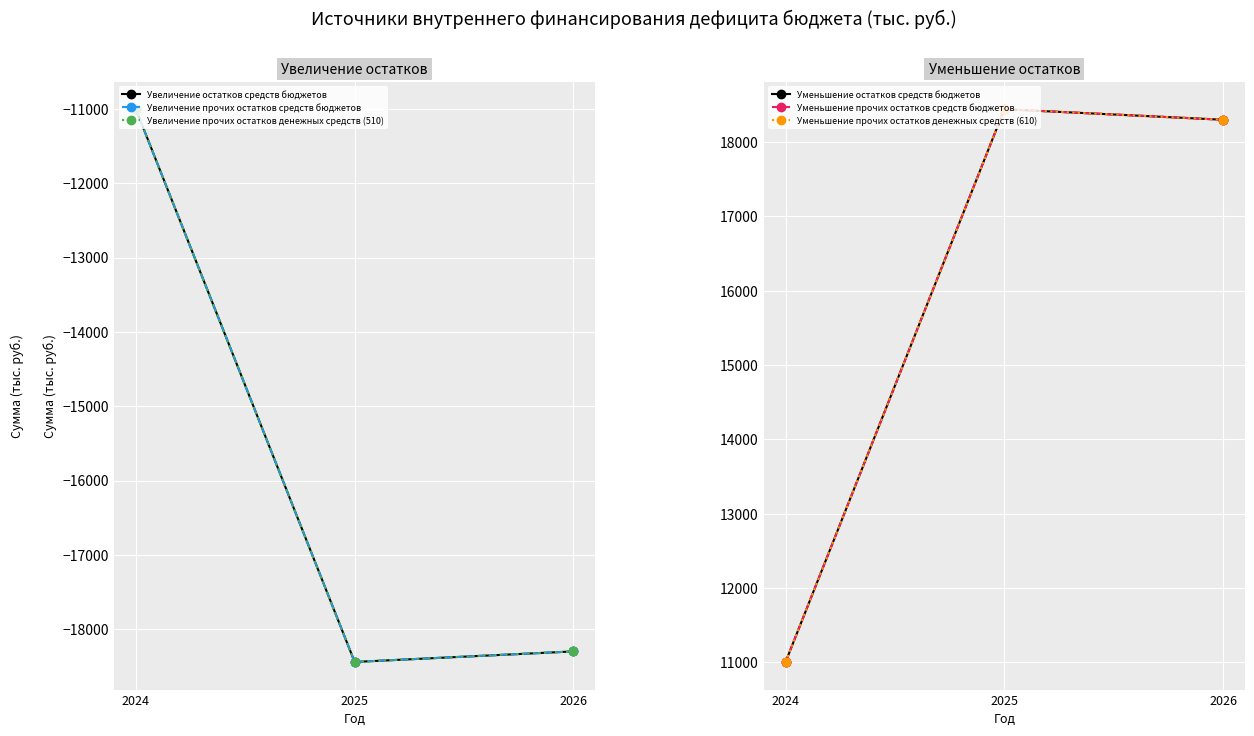

The Увеличение прочих остатков денежных средств (510) series shows -8515.9 at 2026. True or false?

False